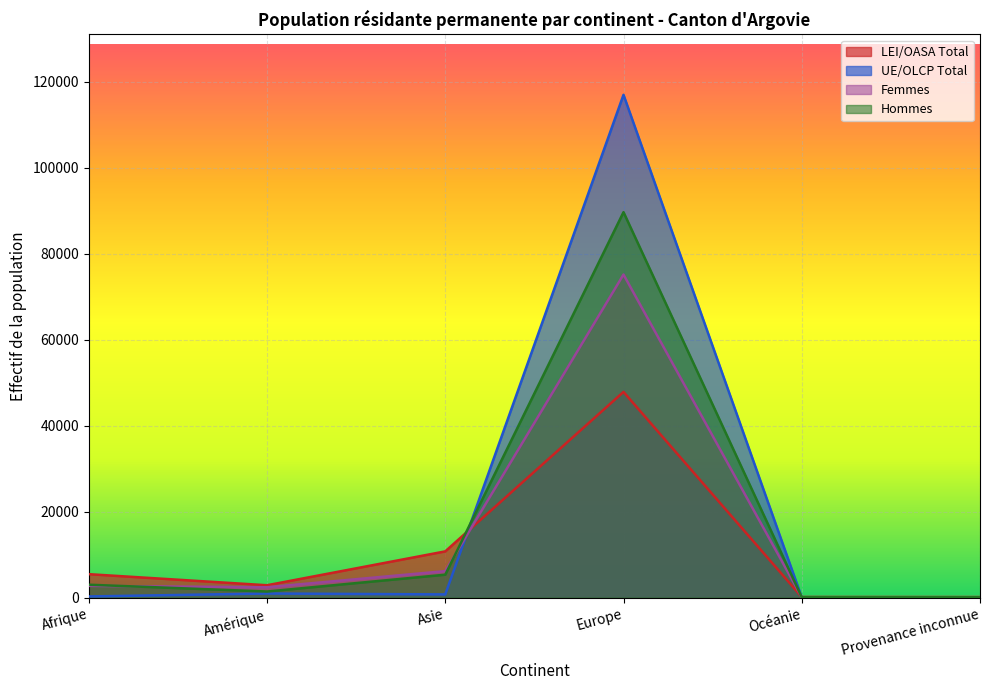

Does the chart display data point markers on the line(s)?

No